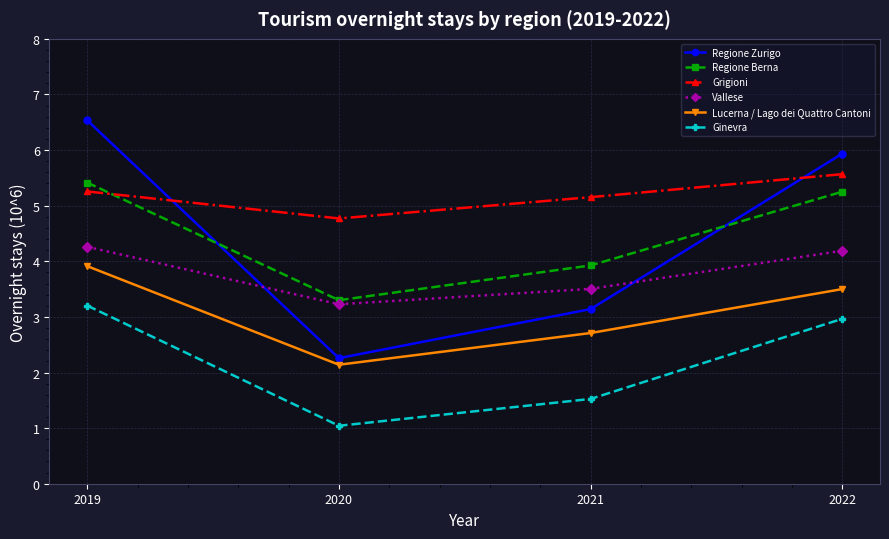

The value of Regione Berna at 2022 is 8.8. True or false?

False